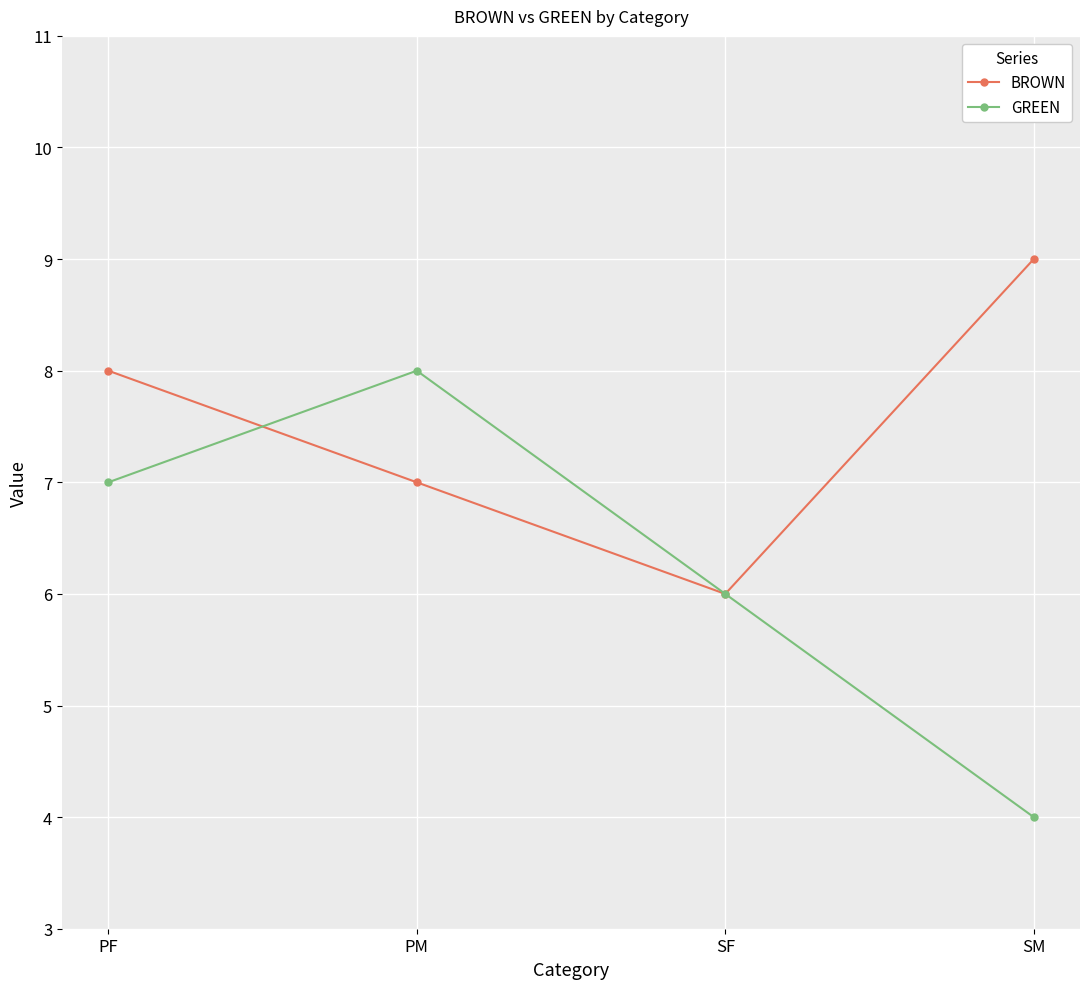

Reading left to right, list all the values displayed in this chart.

BROWN: 8	7	6	9
GREEN: 7	8	6	4